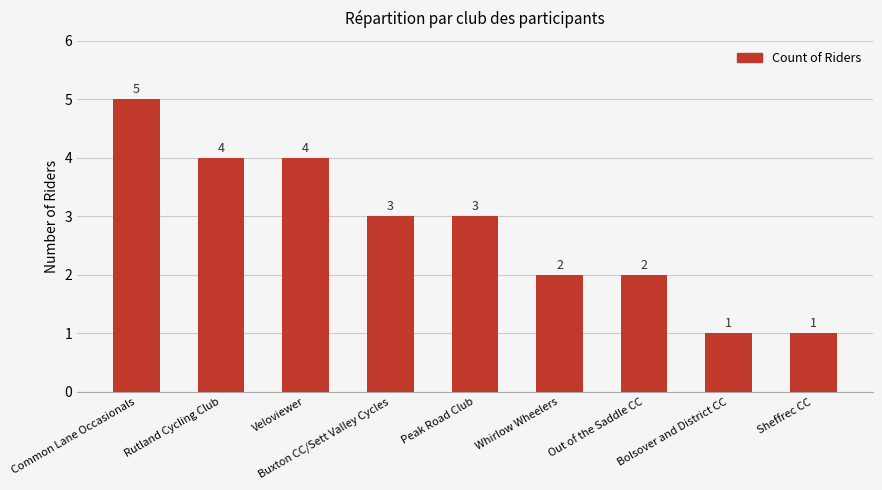

What is the difference between the second highest and minimum values?

3